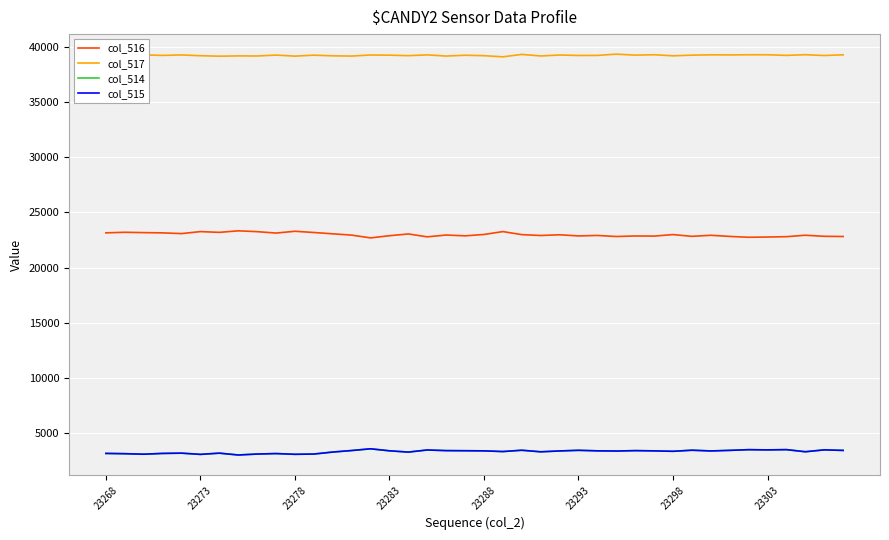

True or false: col_517 and col_514 intersect in this chart.

False